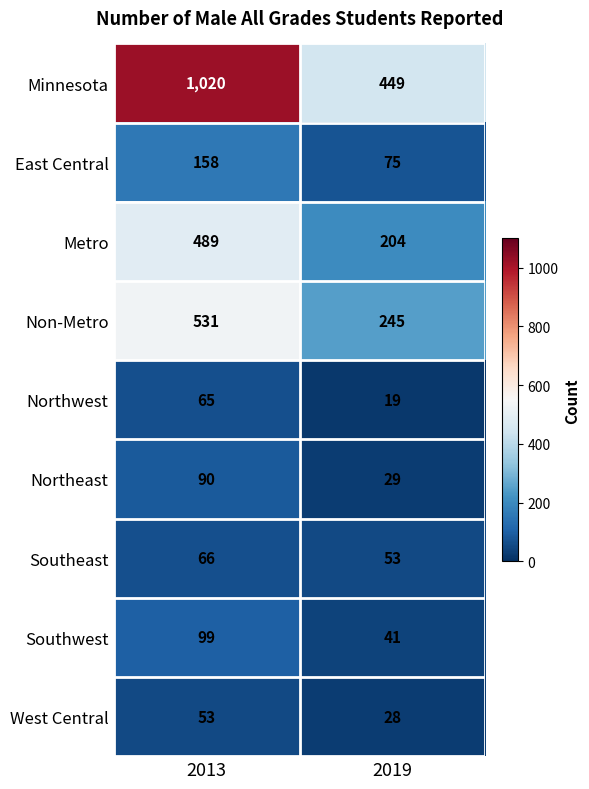

Rank the series at 2019 from lowest to highest value.

Northwest, West Central, Northeast, Southwest, Southeast, East Central, Metro, Non-Metro, Minnesota